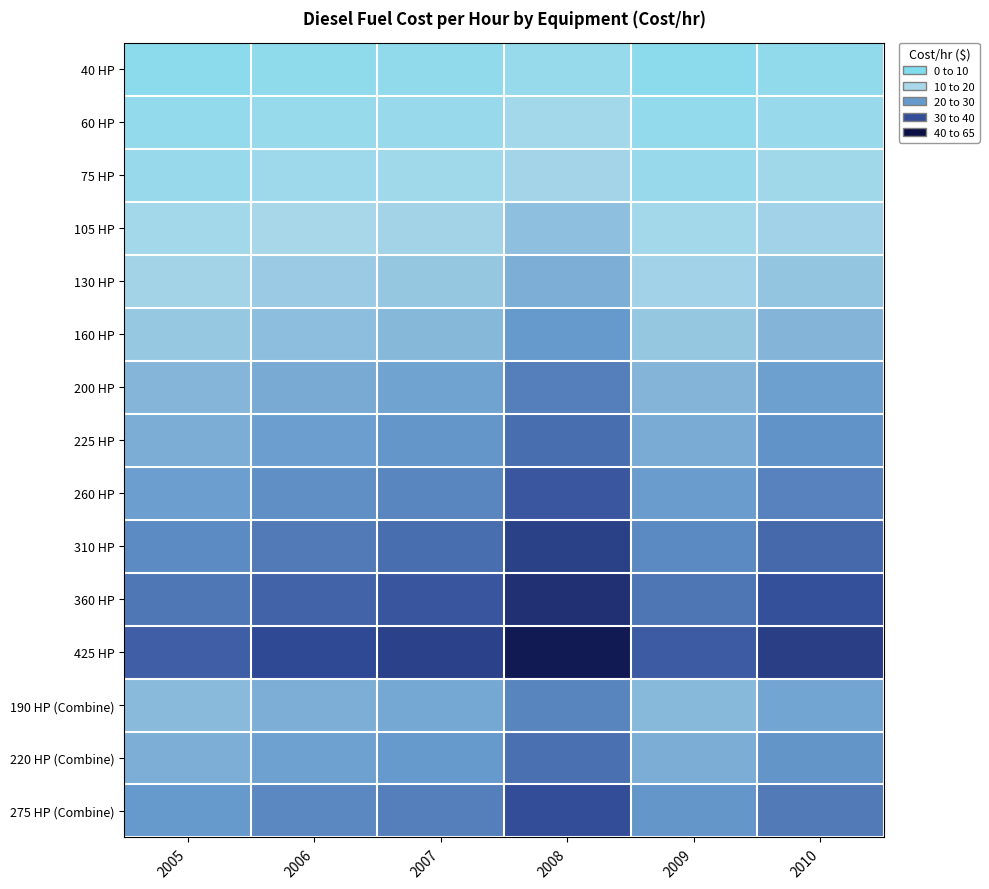

Which series has the largest total across all categories?

425 HP